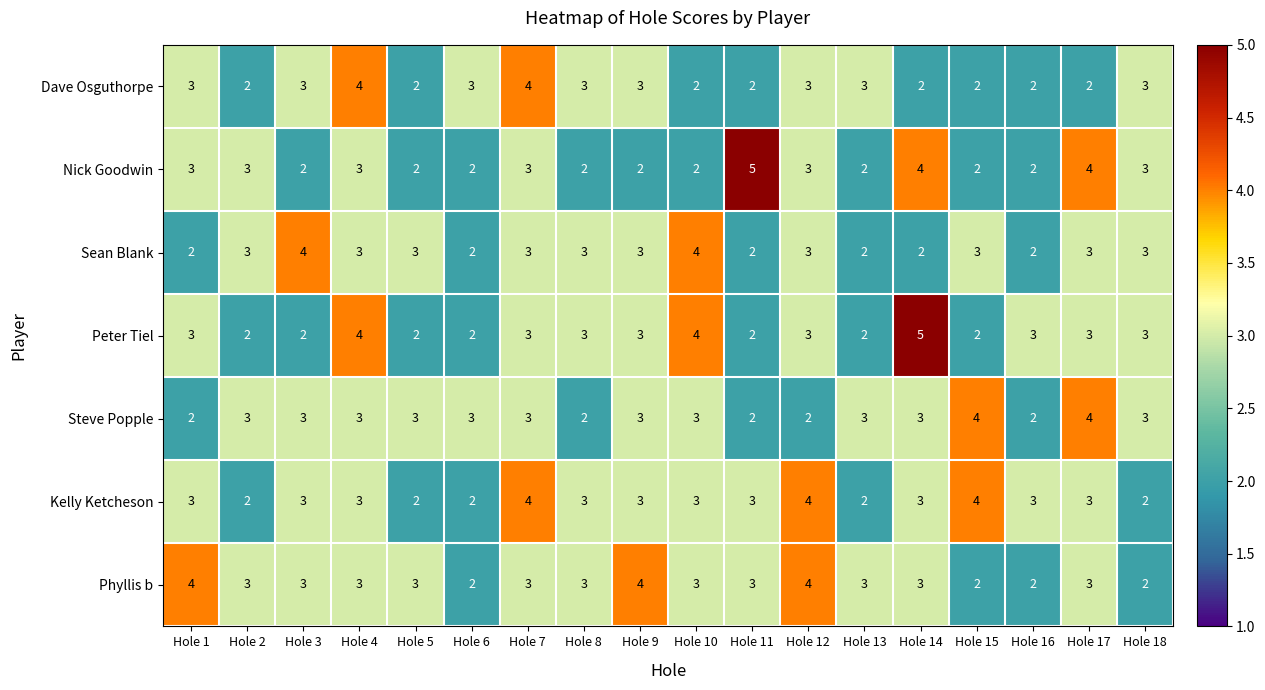

What is the total value across all series at Hole 16?

16